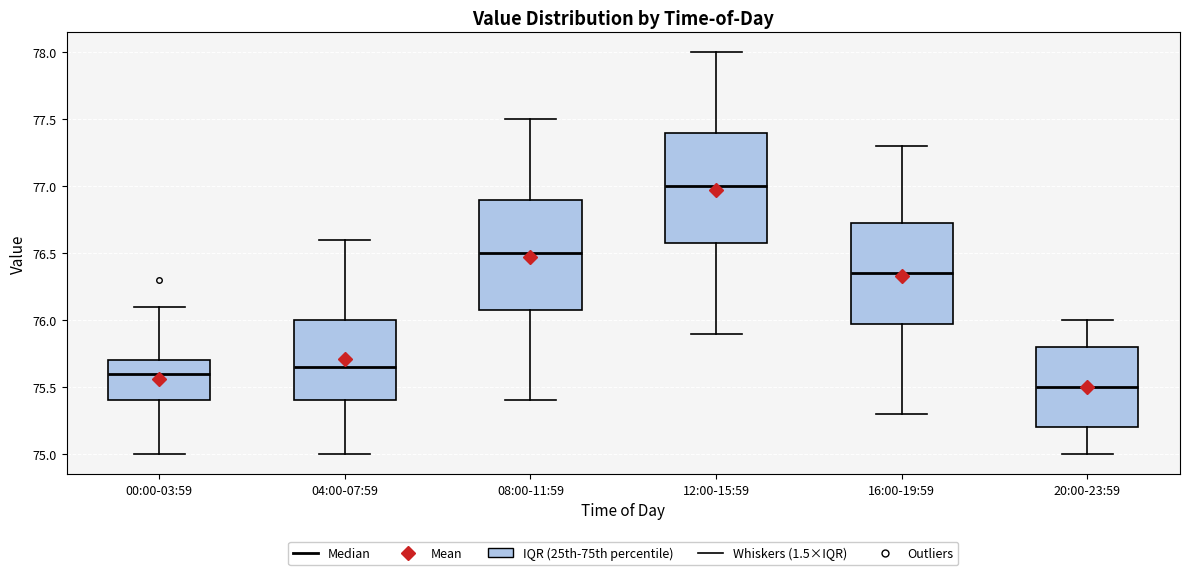

Reading left to right, transcribe this box plot: for each box, give where its median line is, the range the box spans, and where its two whiskers end, as read against the y-axis. The values are not printed on the chart, so give them approximately, as read against the axis.

00:00-03:59: median 75.60, box 75.40 to 75.70, whiskers 75.00 to 76.10
04:00-07:59: median 75.65, box 75.40 to 76.00, whiskers 75.00 to 76.60
08:00-11:59: median 76.50, box 76.10 to 76.90, whiskers 75.40 to 77.50
12:00-15:59: median 77.00, box 76.60 to 77.40, whiskers 75.90 to 78.00
16:00-19:59: median 76.35, box 76.00 to 76.75, whiskers 75.30 to 77.30
20:00-23:59: median 75.50, box 75.20 to 75.80, whiskers 75.00 to 76.00